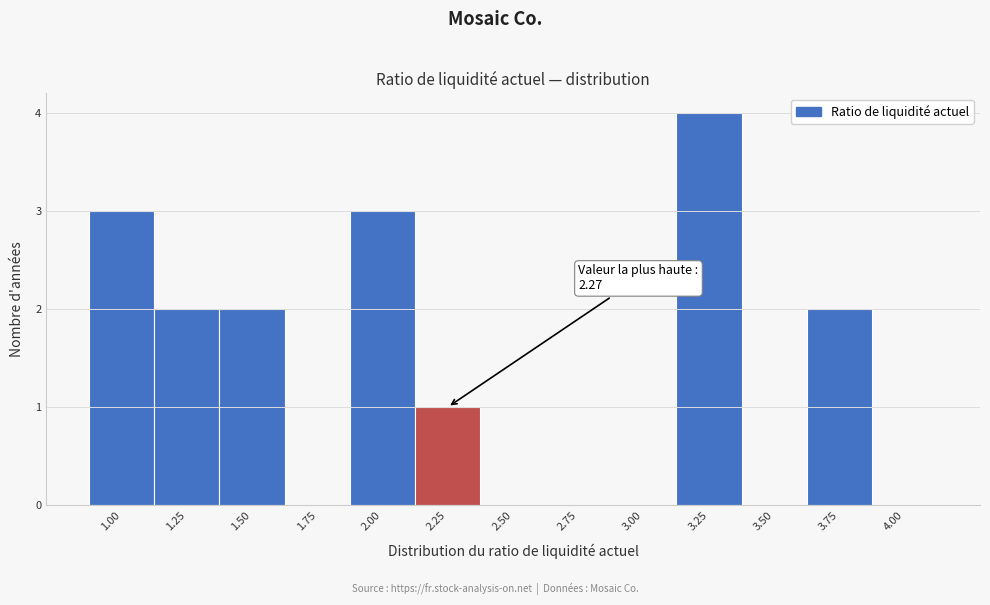

Reading left to right, list all the values displayed in this chart.

1.00=3	1.25=2	1.50=2	1.75=0	2.00=3	2.25=1	2.50=0	2.75=0	3.00=0	3.25=4	3.50=0	3.75=2	4.00=0